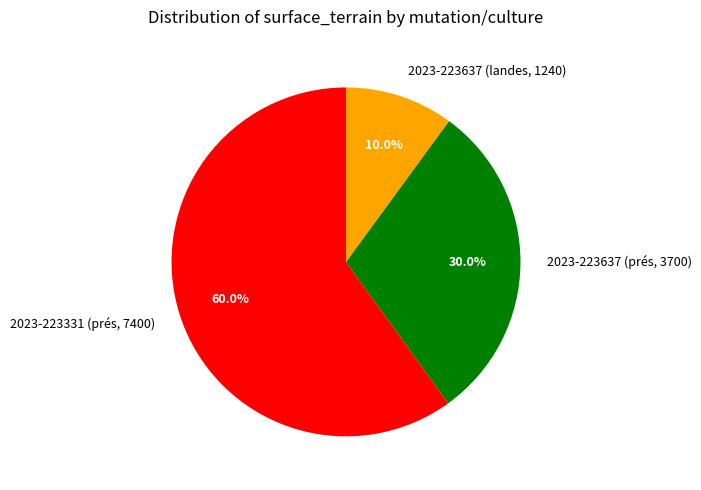

Rank the categories by value from lowest to highest.

2023-223637 (landes, 1240), 2023-223637 (prés, 3700), 2023-223331 (prés, 7400)